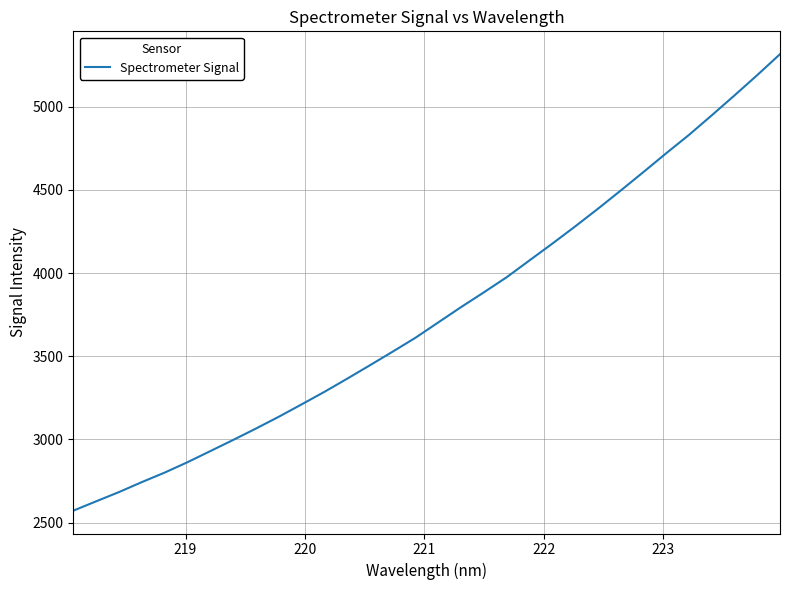

What is the maximum value shown in the chart?

5316.7